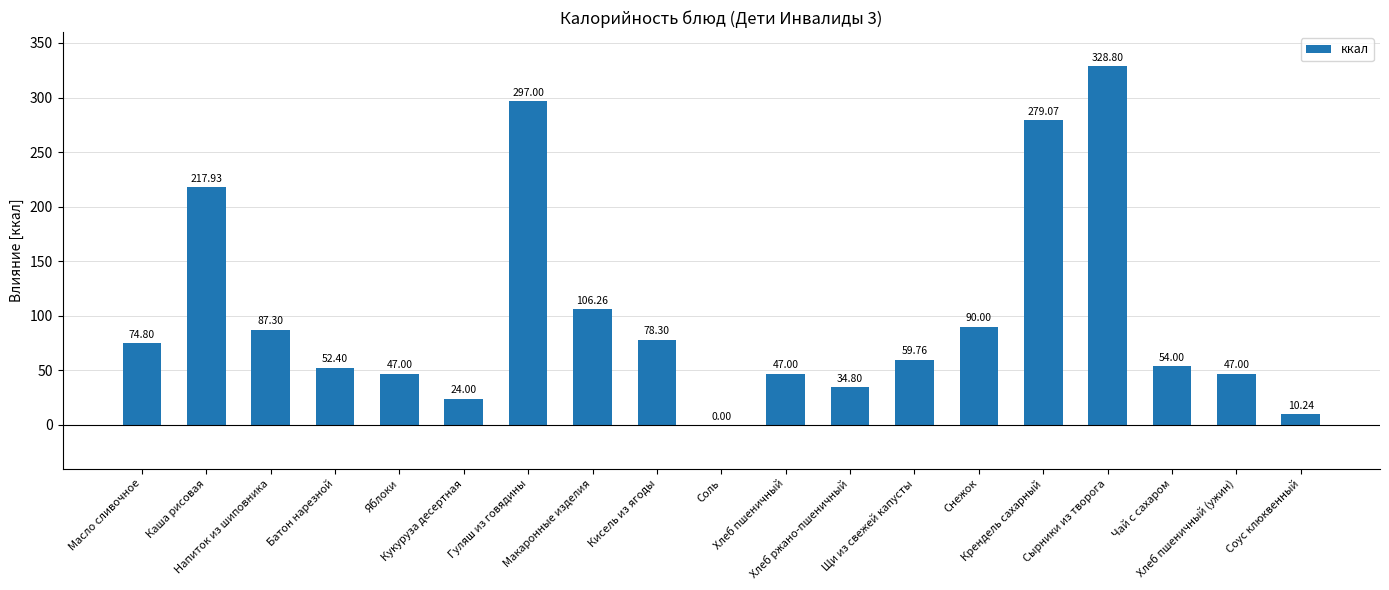

Which has a higher value, Крендель сахарный or Снежок?

Крендель сахарный